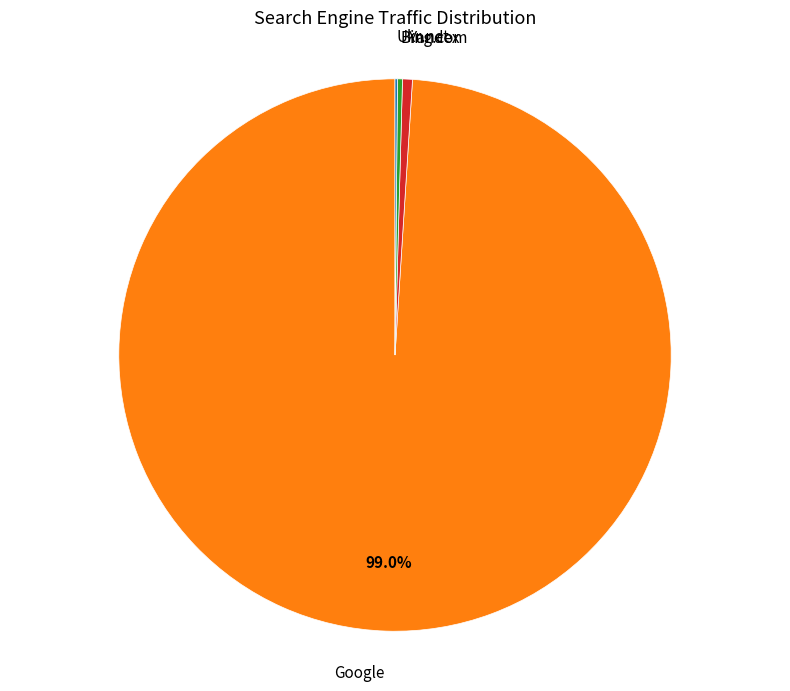

Does any single category account for the majority?

Yes